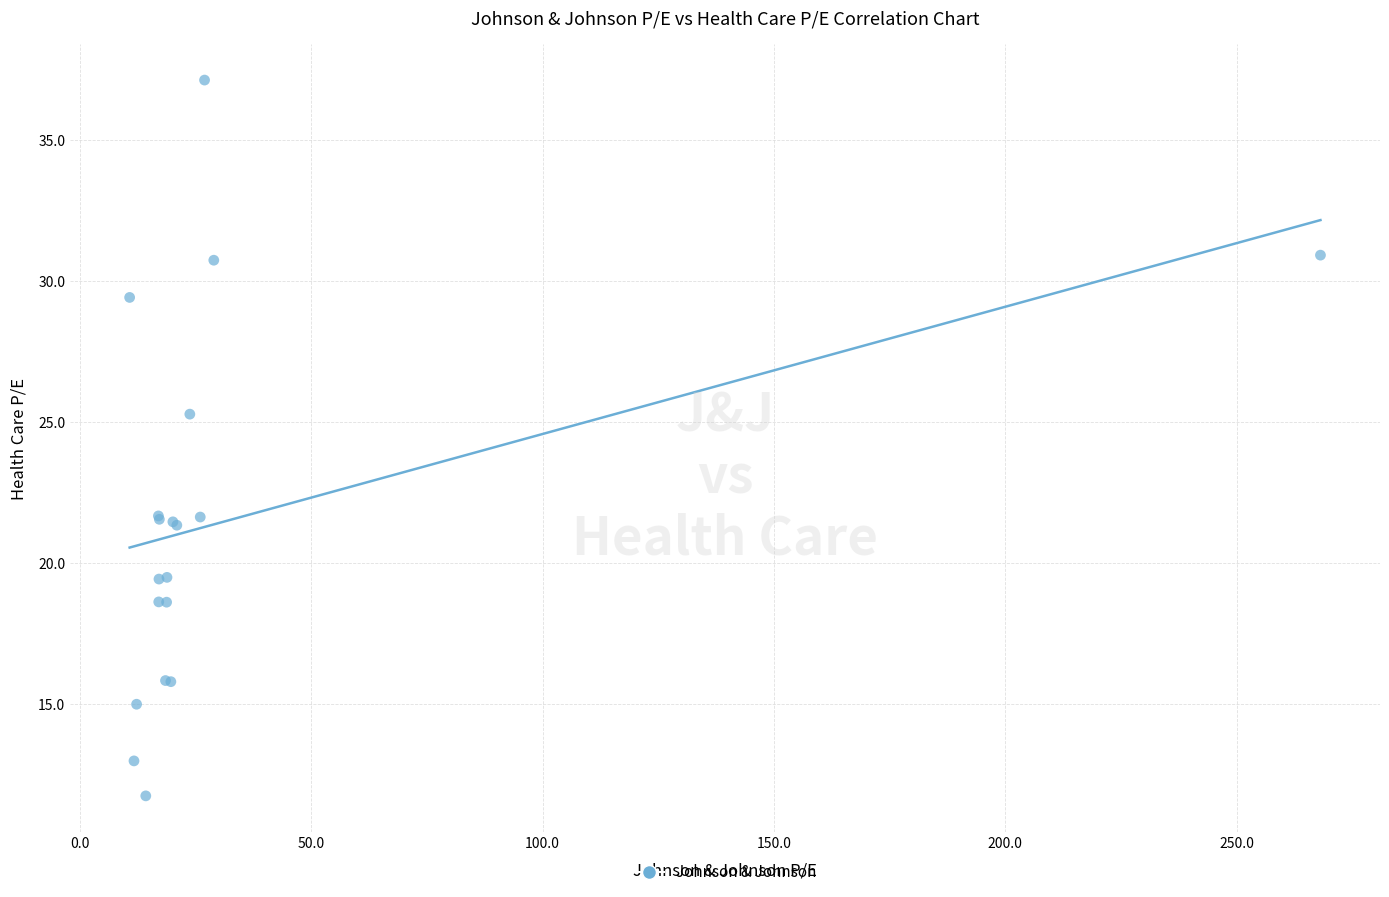

What Y value in the scatter plot is closest to 24?

25.3